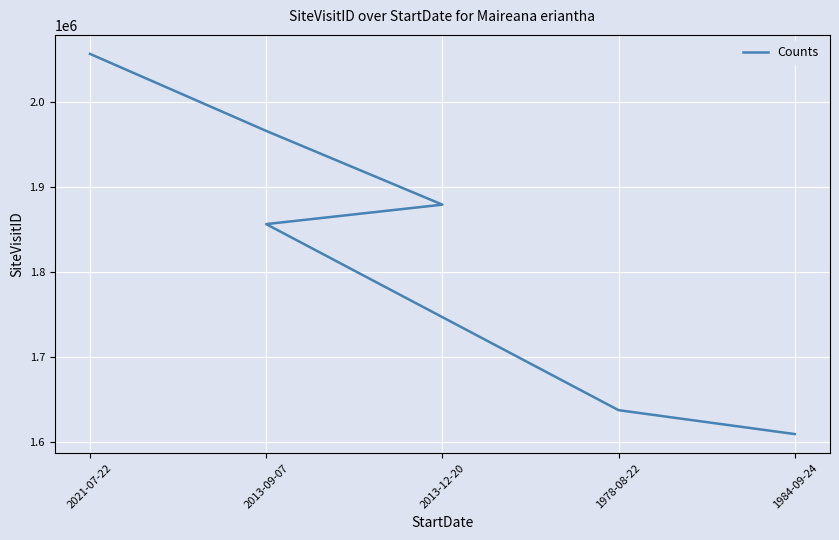

At which category does the chart reach its peak across all series?

2021-07-22